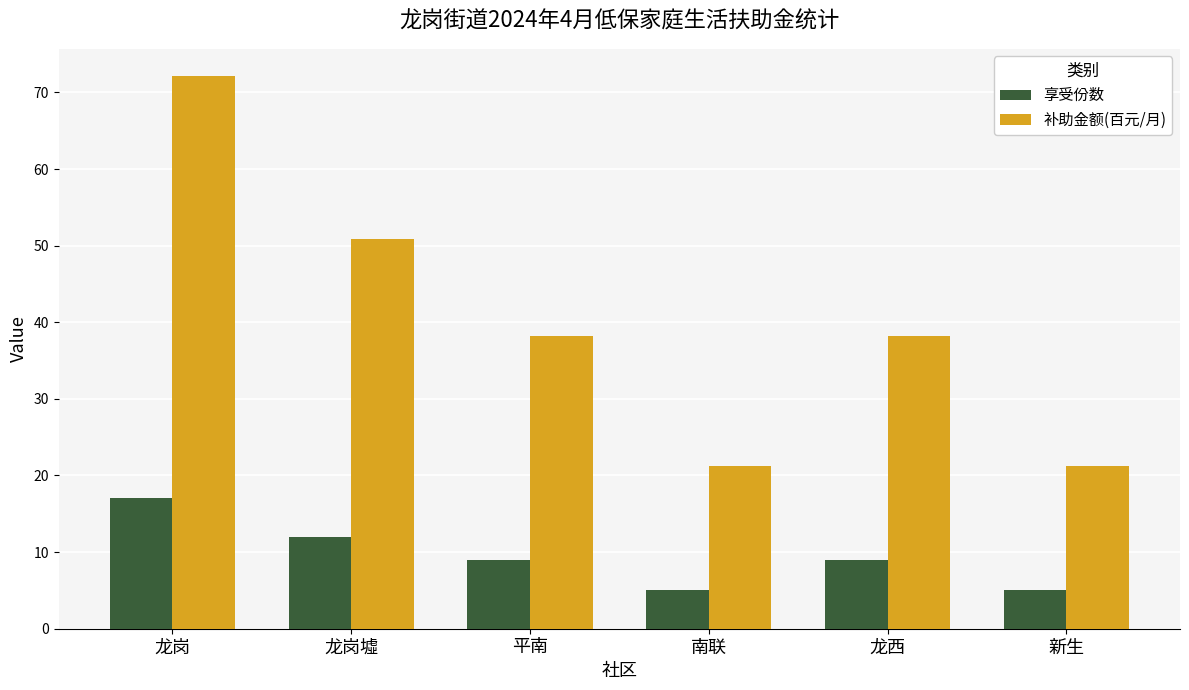

True or false: 享受份数 has a value of 5.0 at 南联.

True